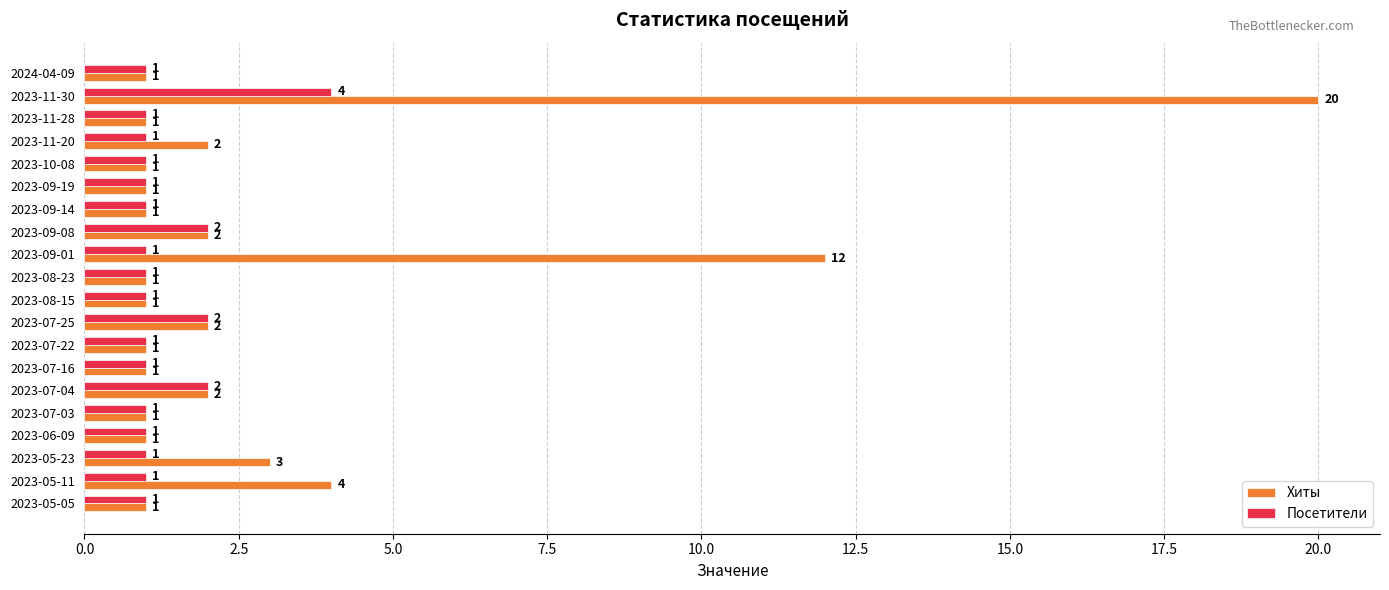

What is the average value of the Хиты series?

3